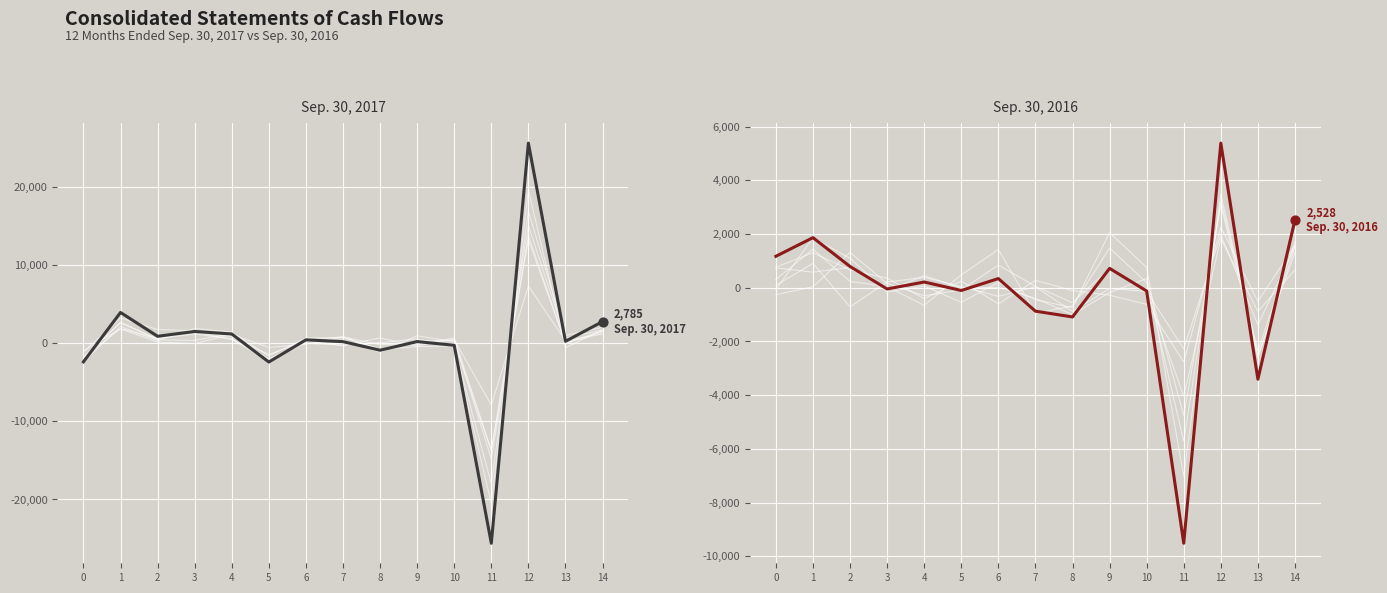

Which series has the largest total across all categories?

Sep. 30, 2017